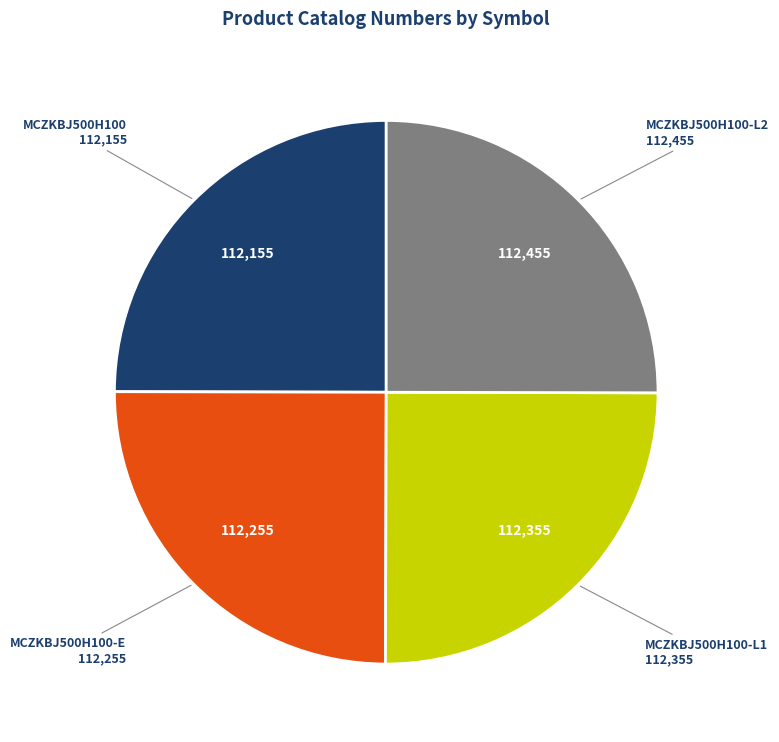

Is there any slice that represents more than half of the pie?

No